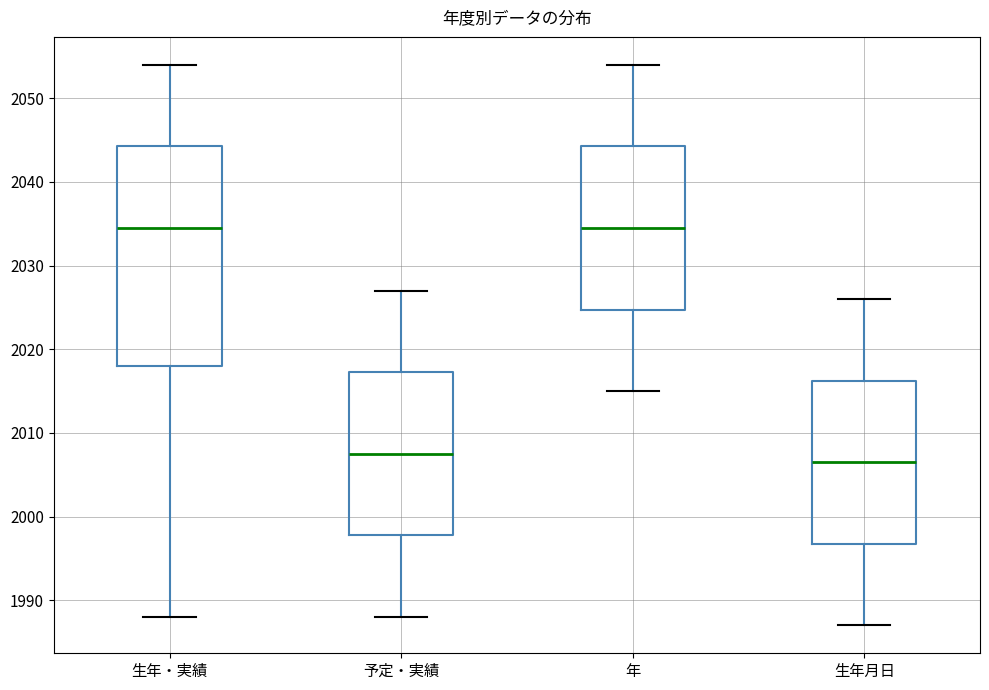

Where does the upper whisker of the box for 生年・実績 end on the y-axis? The values are not printed on the chart, so give them approximately, as read against the axis.

2054